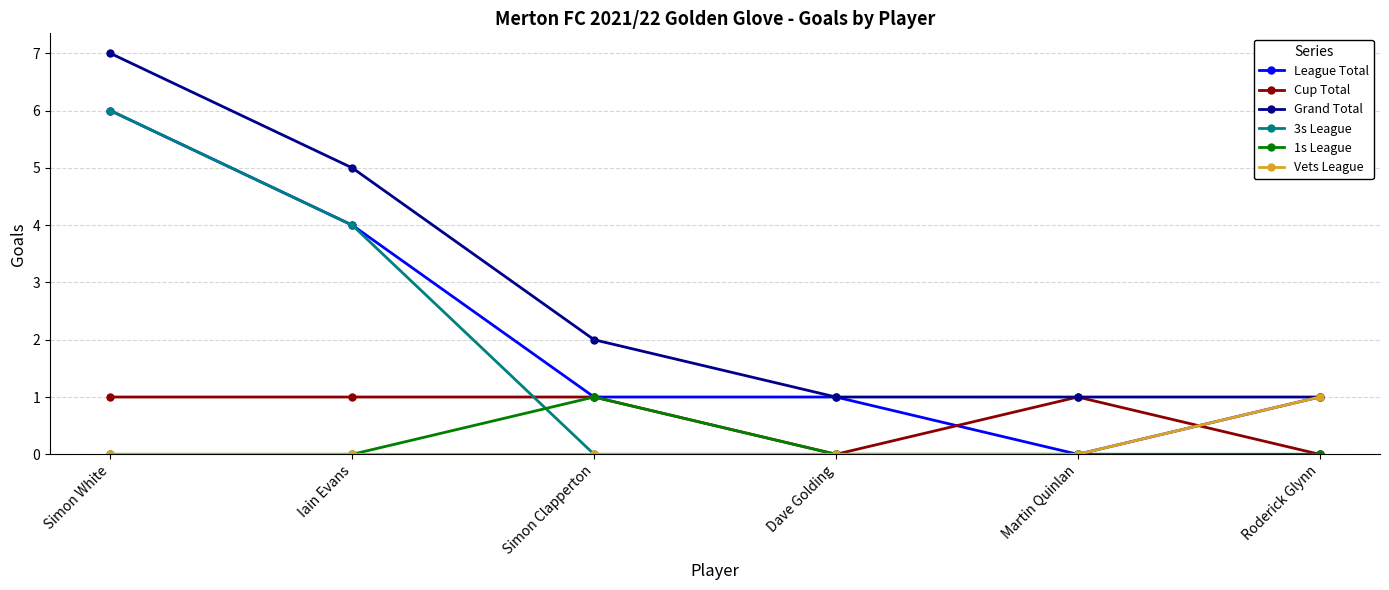

What is the difference between the highest and lowest values at Simon White?

7